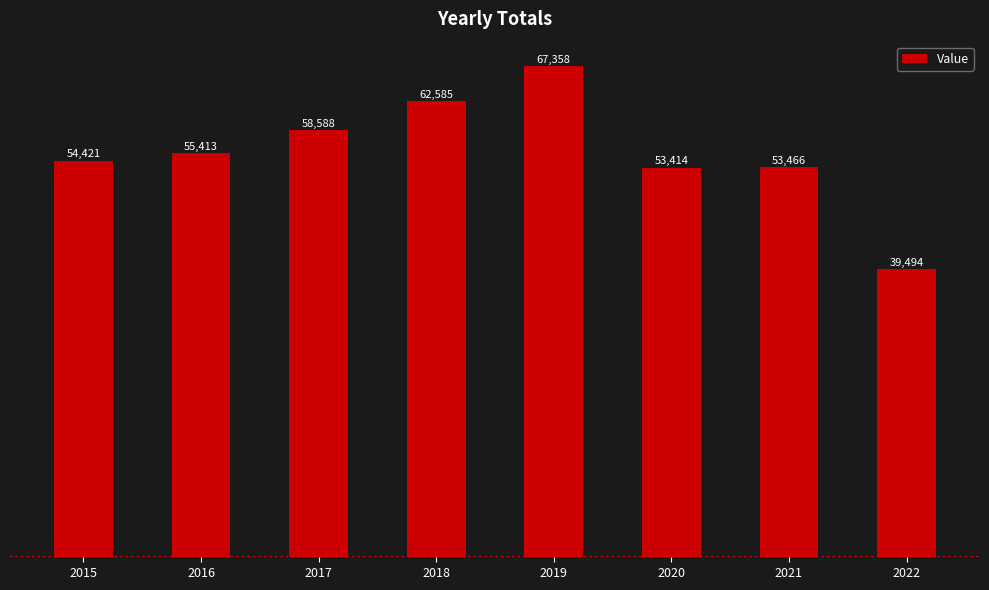

What is the sum of the values at 2018 and 2019?

129943